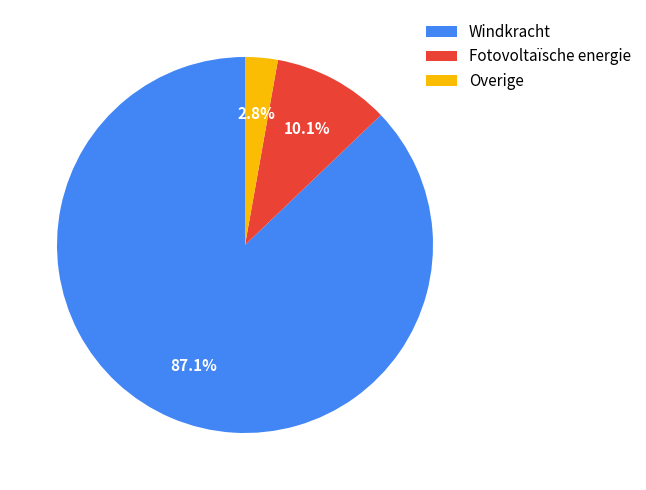

To the nearest percent, what is the combined percentage of Windkracht and Fotovoltaïsche energie?

97%